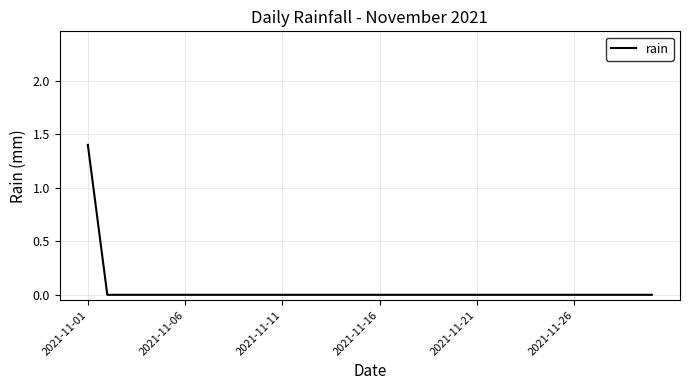

What is the difference between the maximum and second lowest values?

1.4